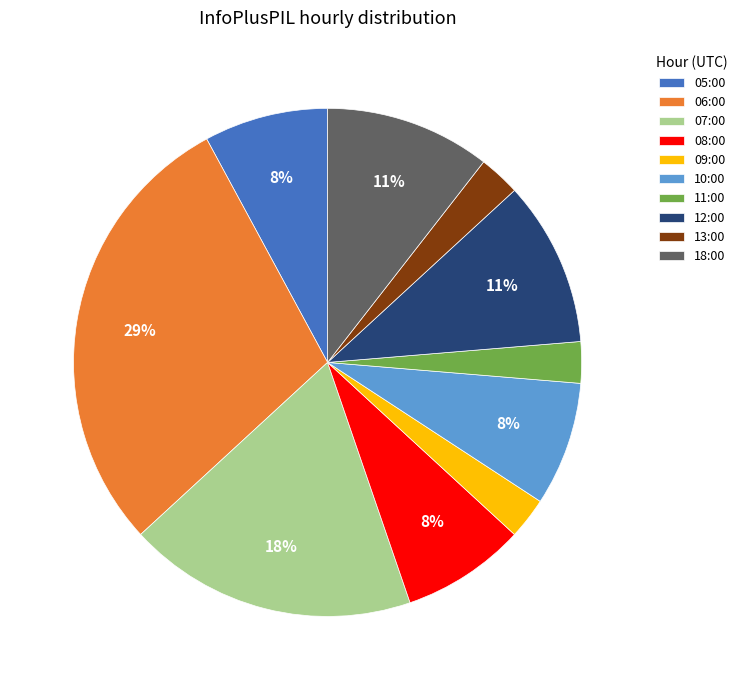

How many slices are in this pie chart?

10